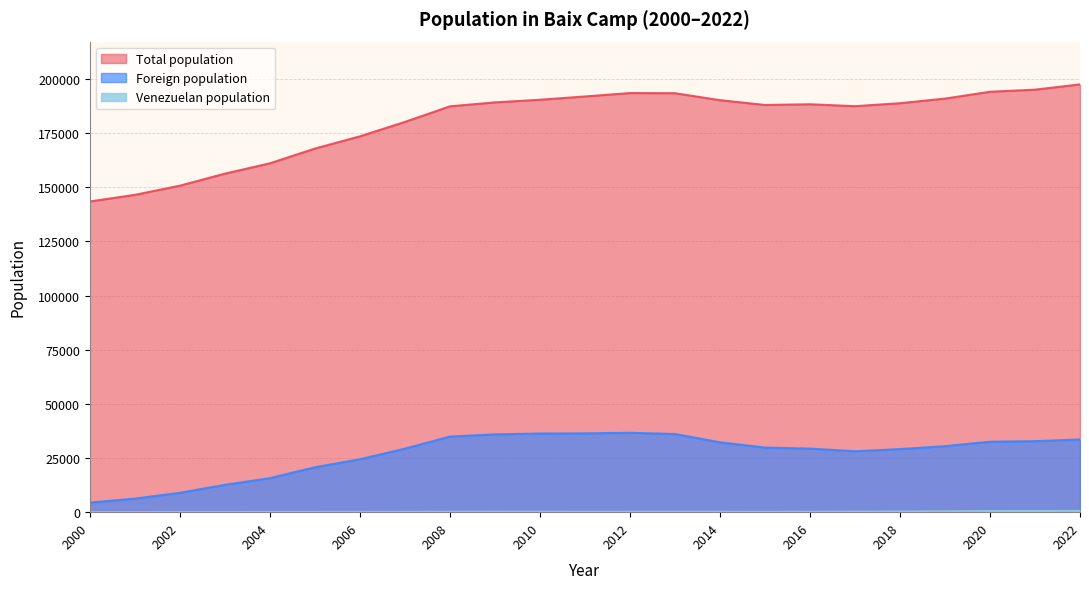

Where is Venezuelan population nearest to the value 290?

2018